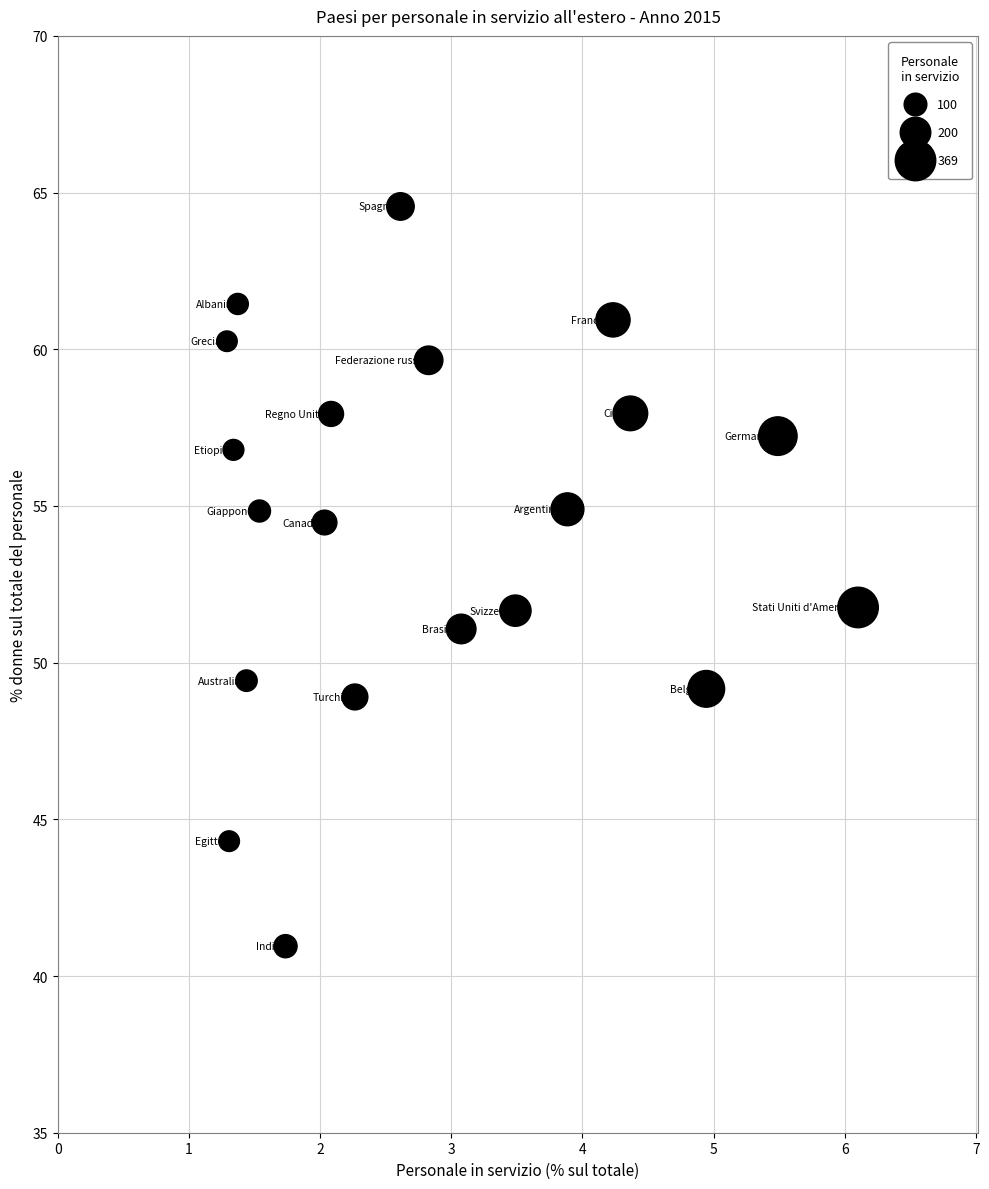

What is the range of X values (max minus min)?

4.8